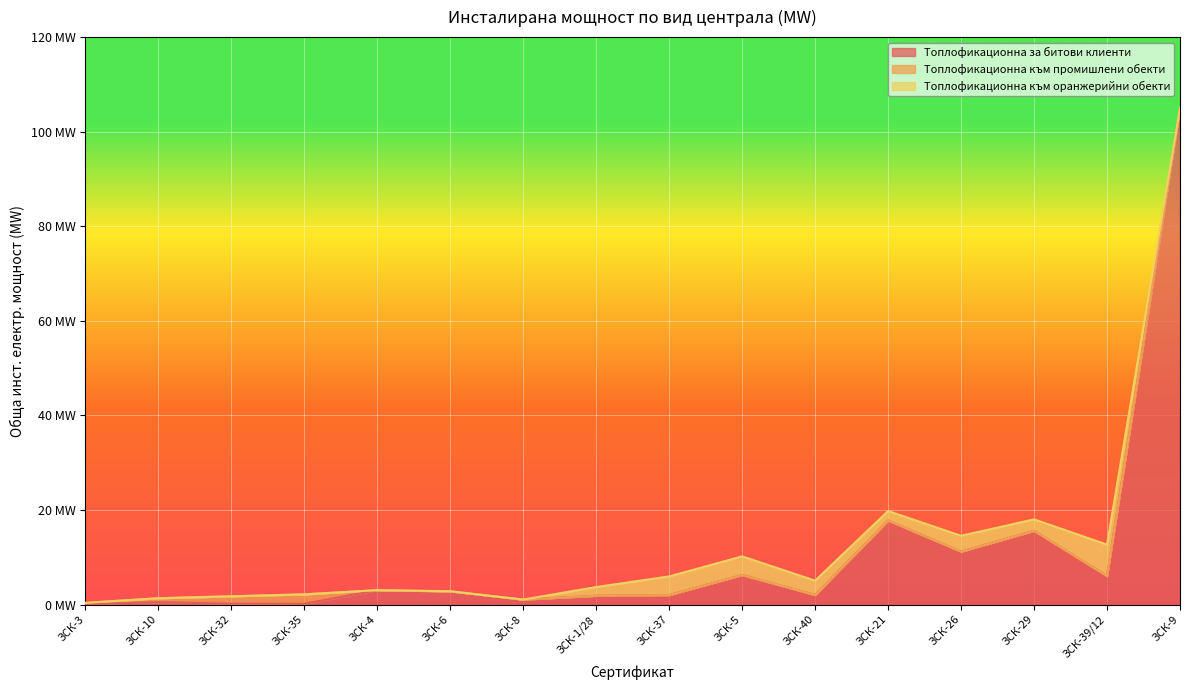

What is the difference between the maximum and second lowest values in the Топлофикационна към промишлени обекти series?

2.0